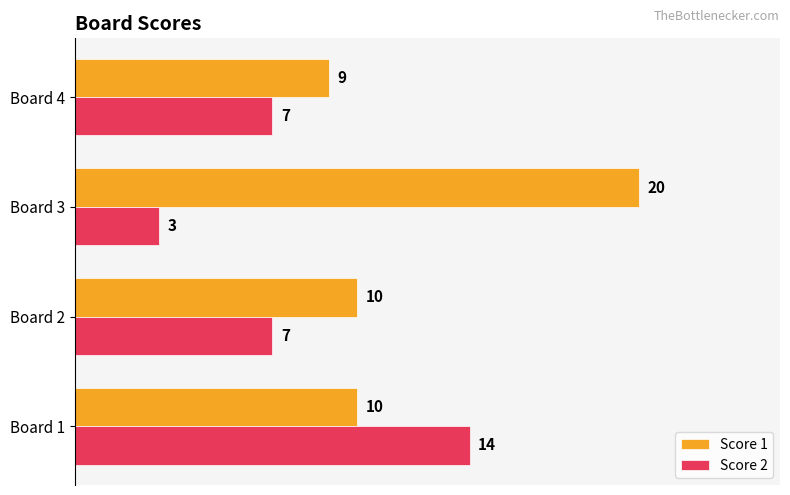

What is the approximate value of Score 1 at Board 3?

20